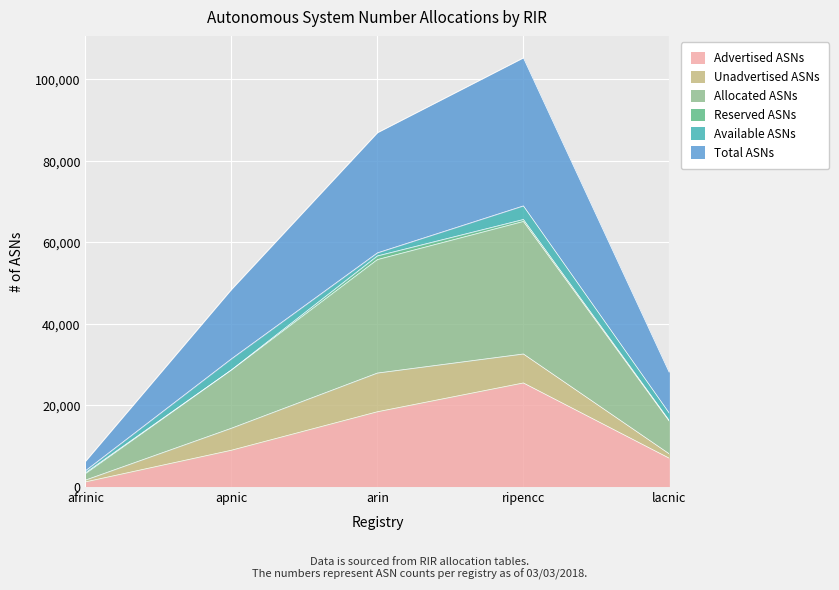

How many Allocated ASNs values are between 8007 and 27876?

3